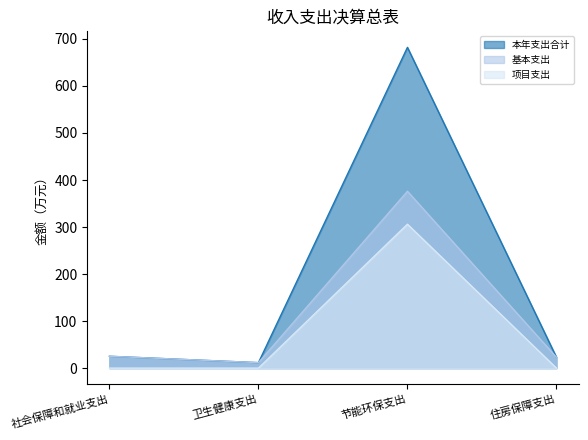

What is the average value of the 本年支出合计 series?

185.5